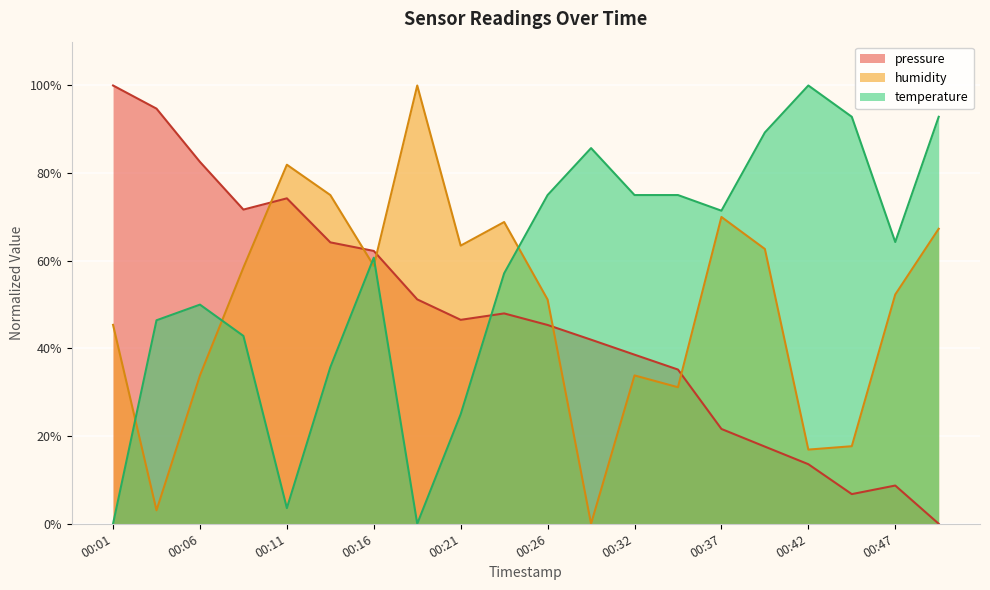

At which category does humidity reach its first local valley?

00:03